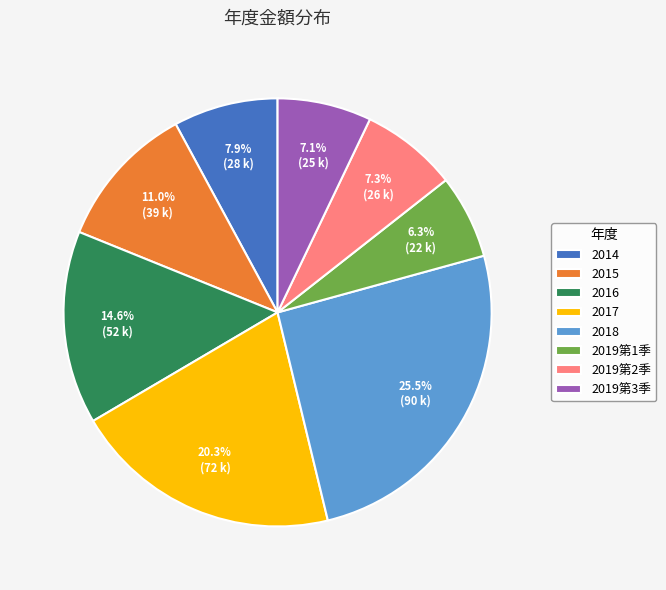

Is 2019第3季 the majority of the pie?

No